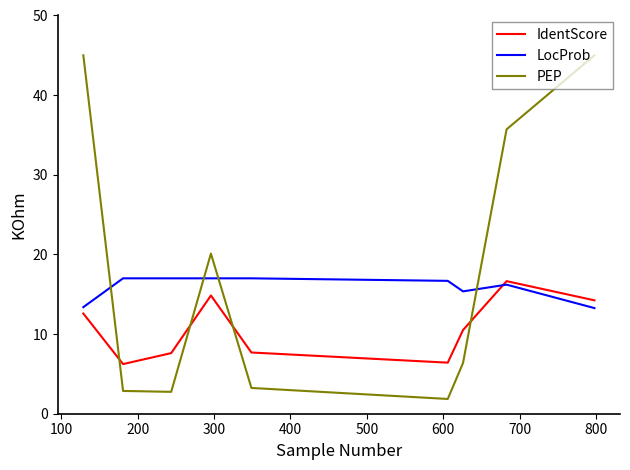

What is the lowest value of the IdentScore series?

6.2